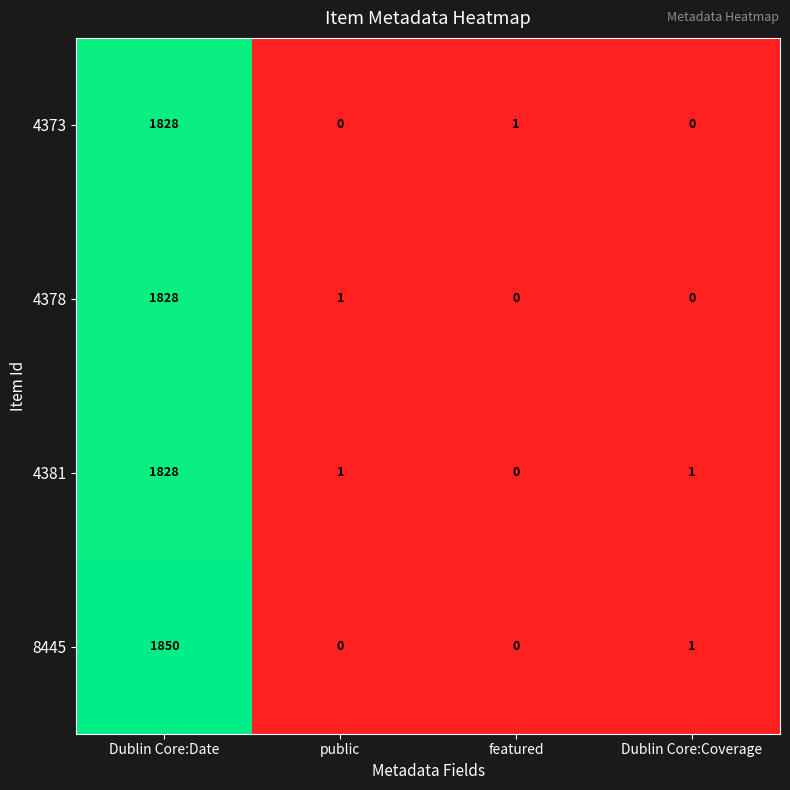

At how many categories does at least one series exceed 1603?

1